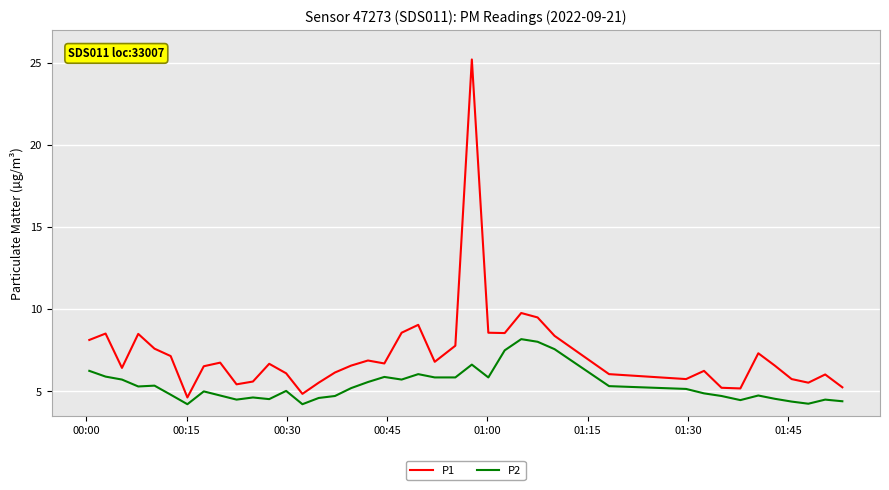

Which series has the largest range (max minus min)?

P1